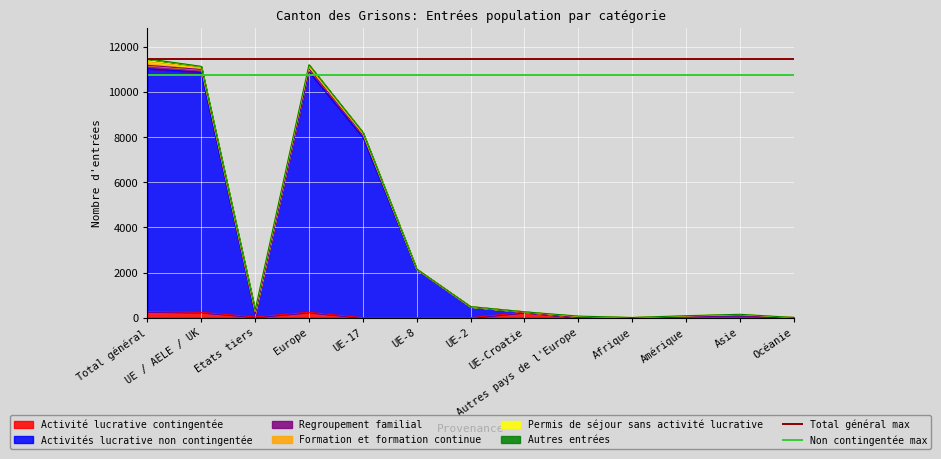

What is the highest value of the Activité lucrative contingentée series?

270